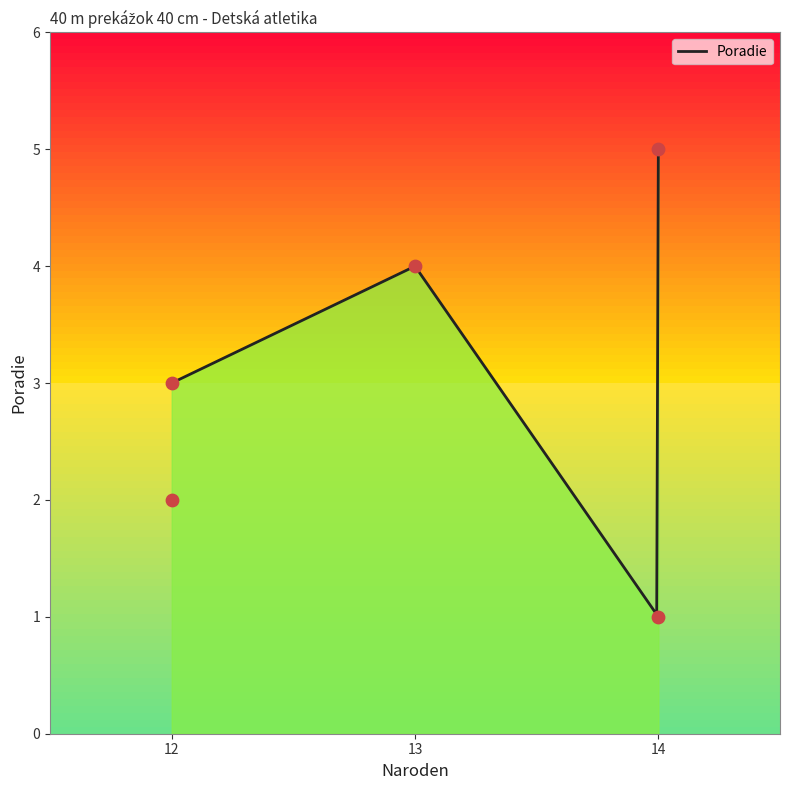

What is the change in value from Jansová Isabella Mia to Stupar Aleksandra?

+3